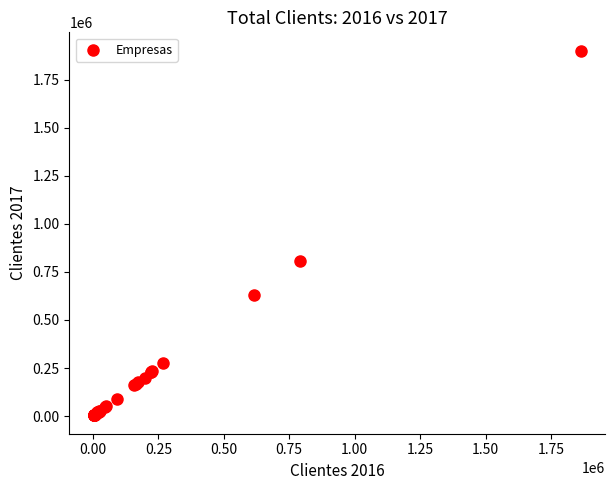

What Y value in the scatter plot is closest to 952107?

807443